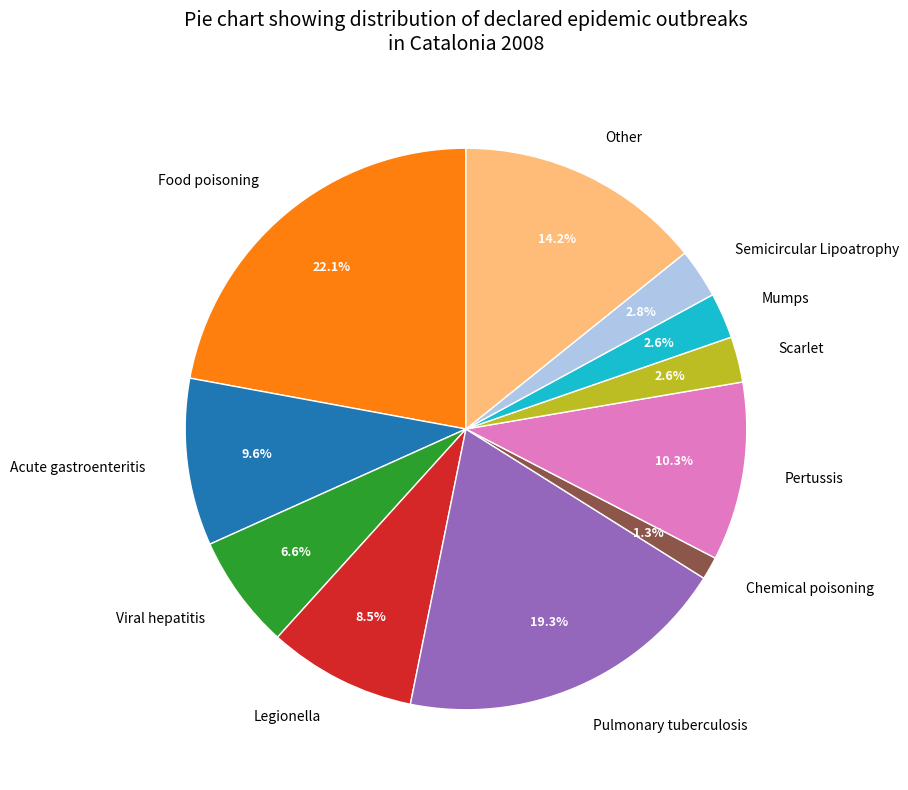

Between Viral hepatitis and Legionella, which is larger?

Legionella